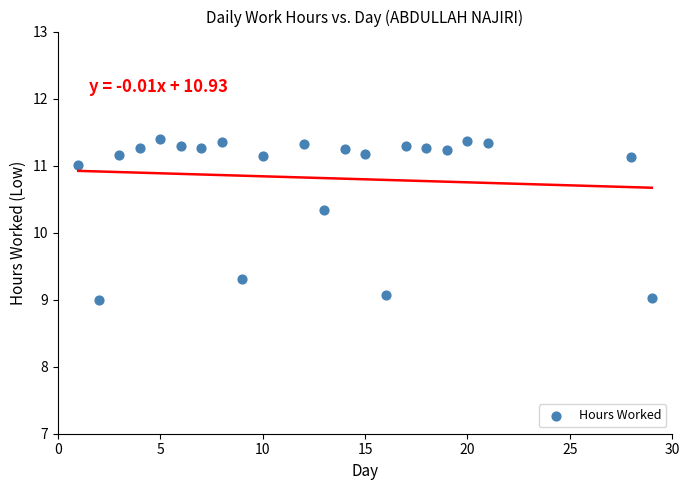

What is the range of X values (max minus min)?

28.0